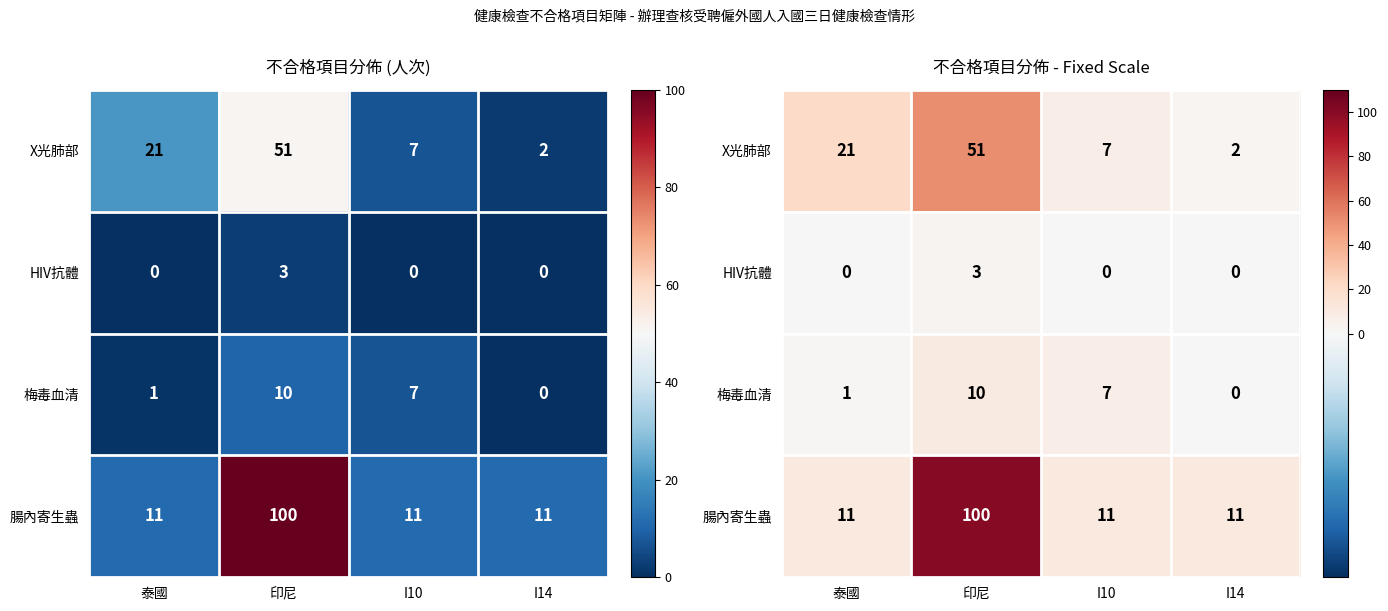

Is it true that X光肺部 equals 11 at 泰國?

False